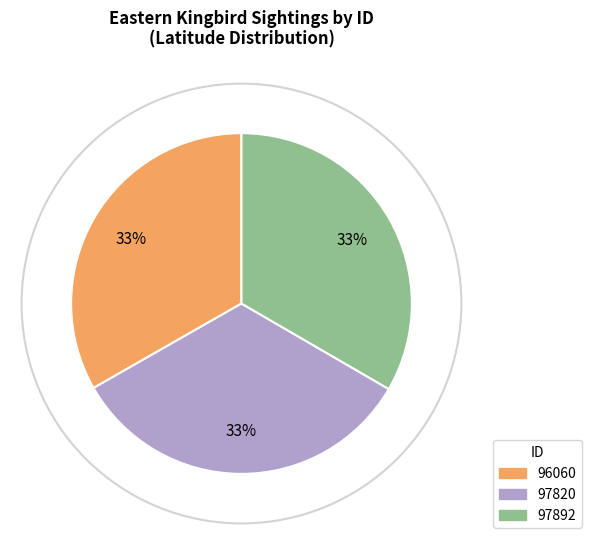

Is 96060 the majority of the pie?

No